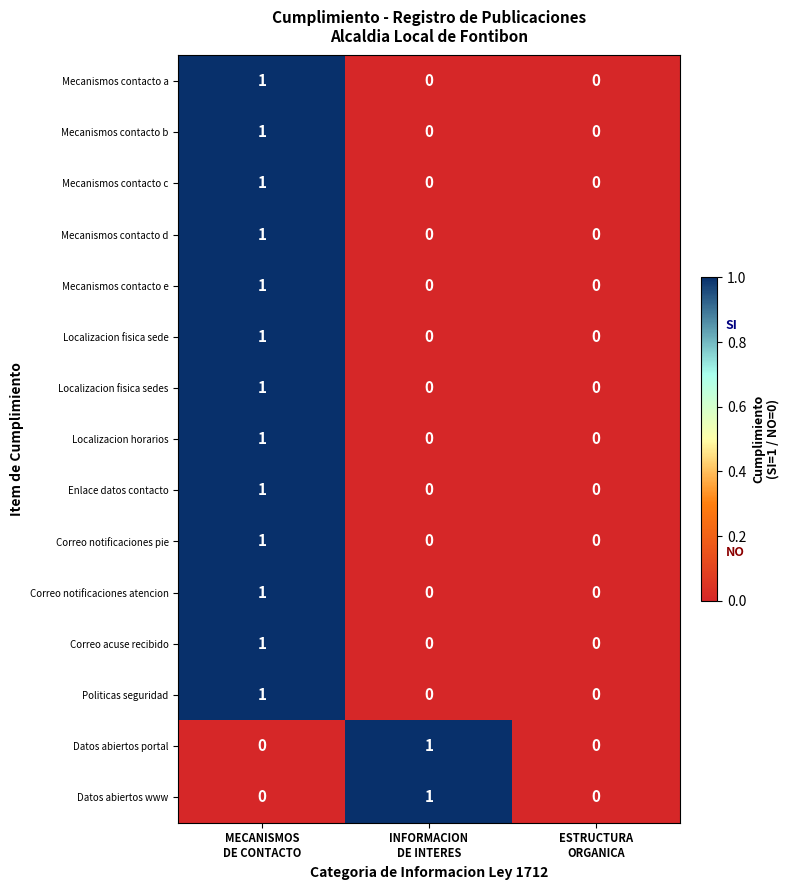

How many Datos abiertos portal values are between 0 and 1?

3